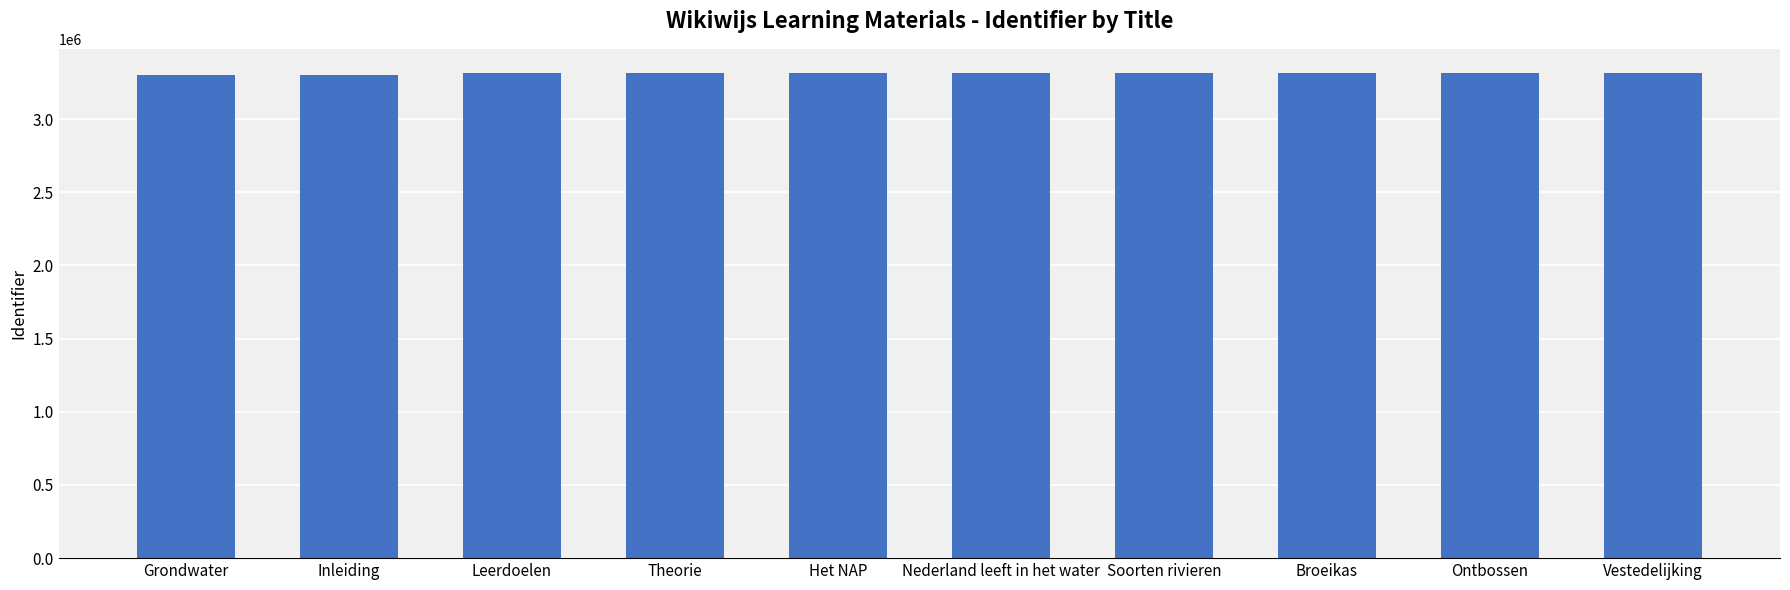

What is the label of the 1st bar from the right?

Vestedelijking